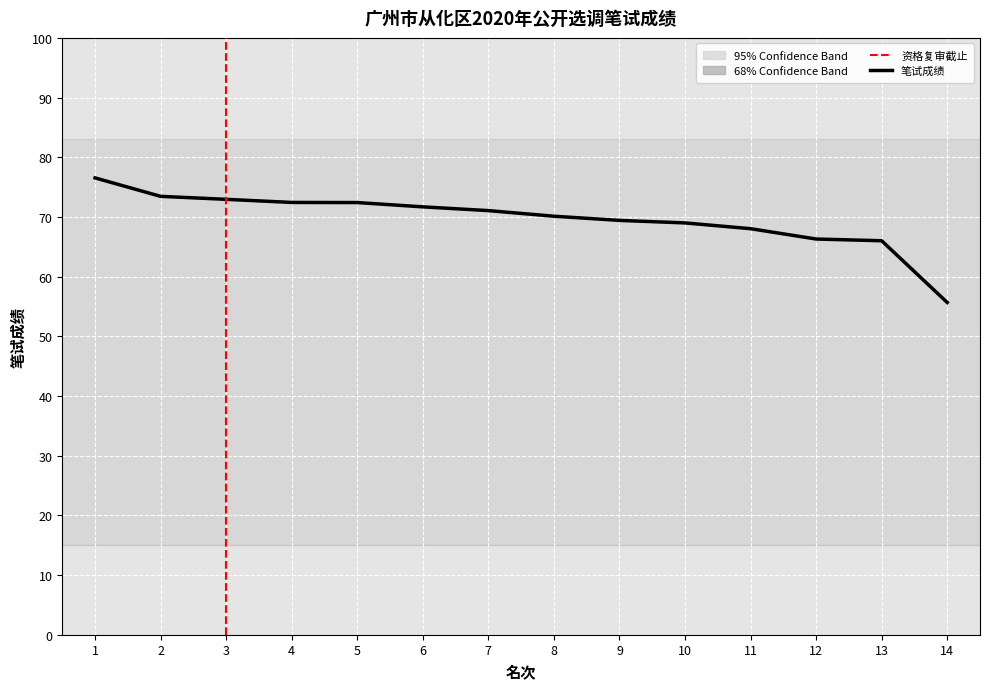

The chart shows a value of 24.4 at 10. True or false?

False